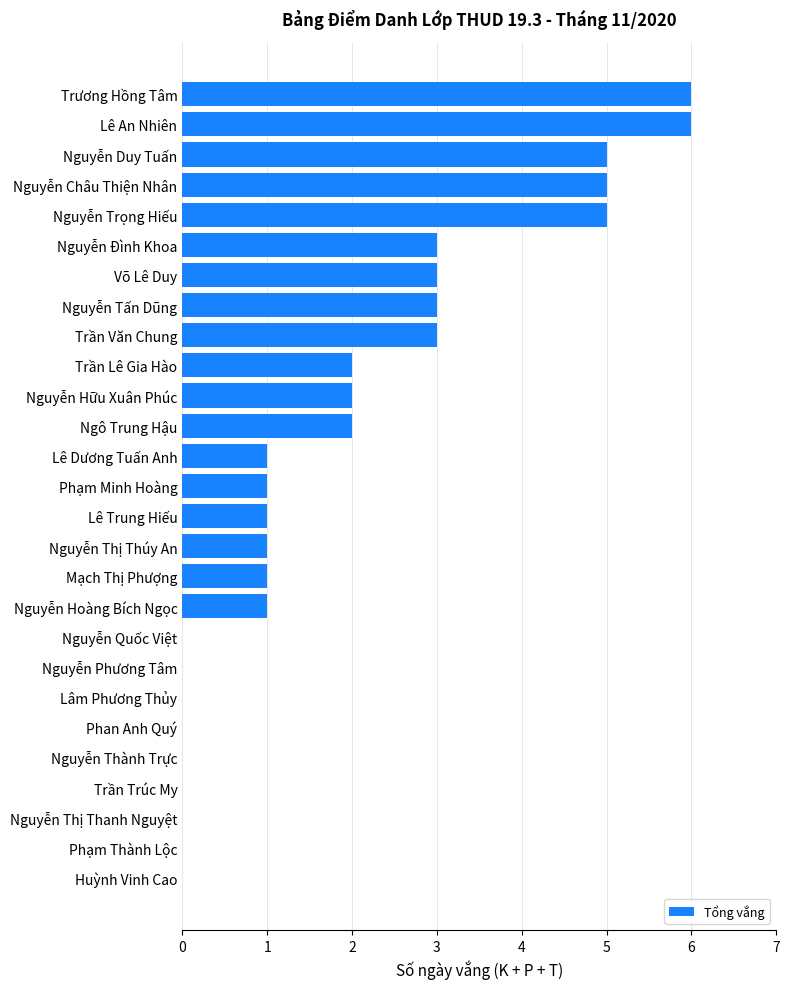

What is the sum of the values at Nguyễn Thị Thanh Nguyệt and Nguyễn Trọng Hiếu?

5